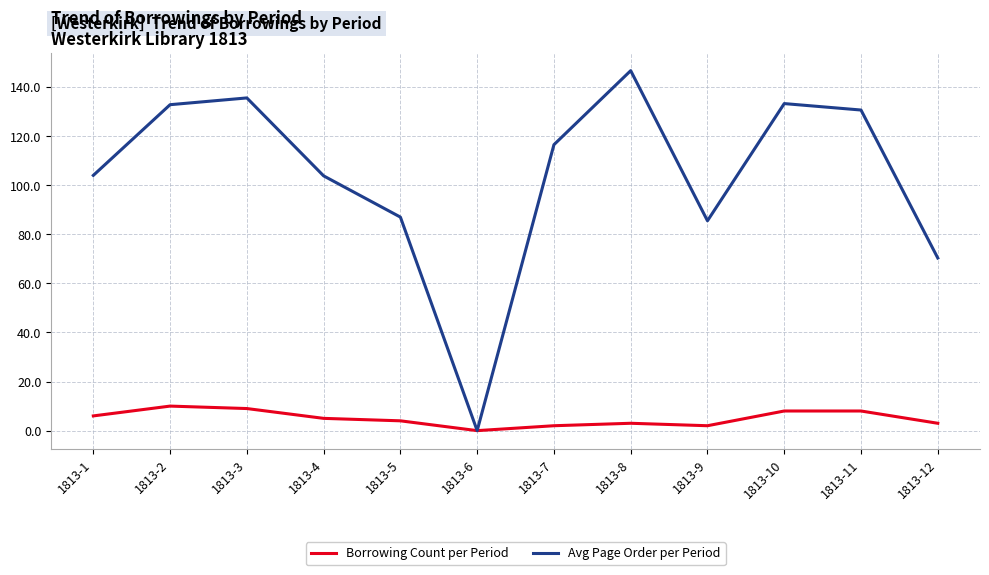

What is the average value of the Avg Page Order per Period series?

103.8